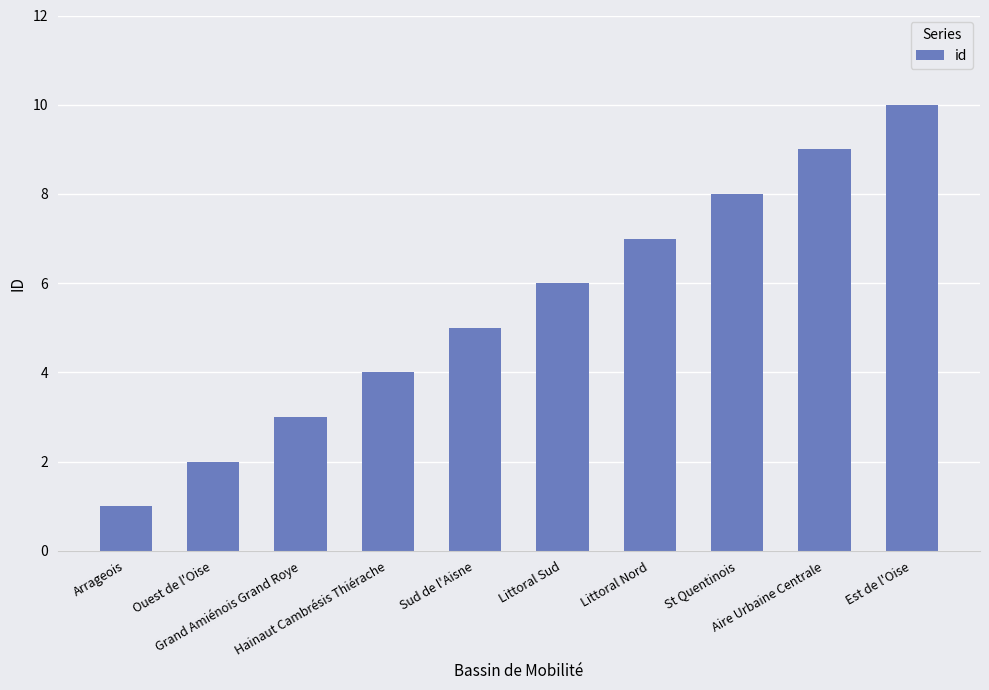

What is the difference between the maximum and minimum values?

9